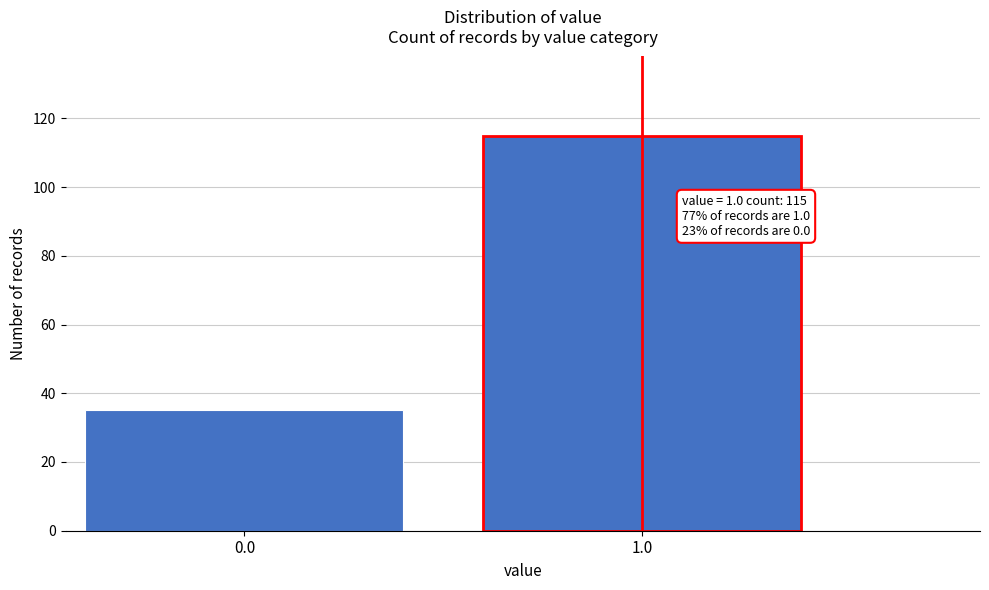

Reading left to right, what are all the values shown in this chart?

35	115